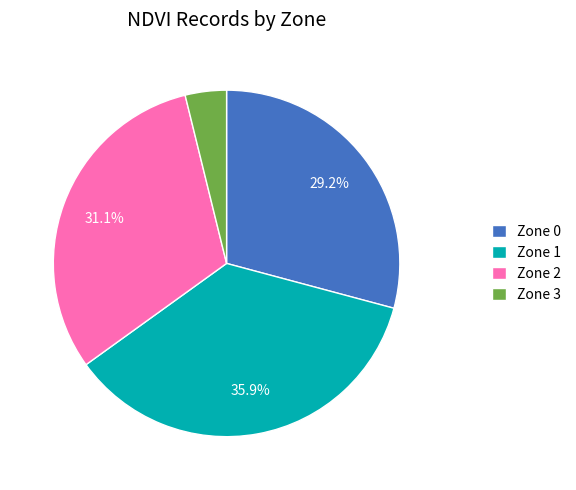

What portion of the pie excludes Zone 0?

70.8%